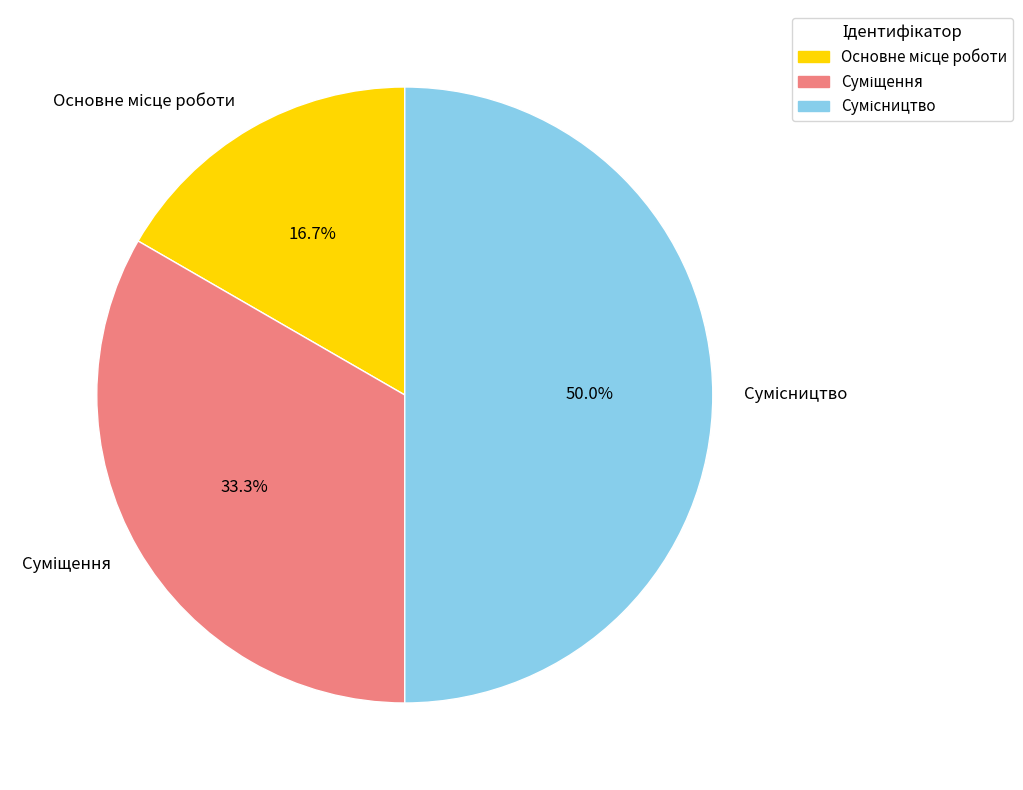

Approximately how many times larger is the value at Сумісництво compared to Суміщення?

1.5